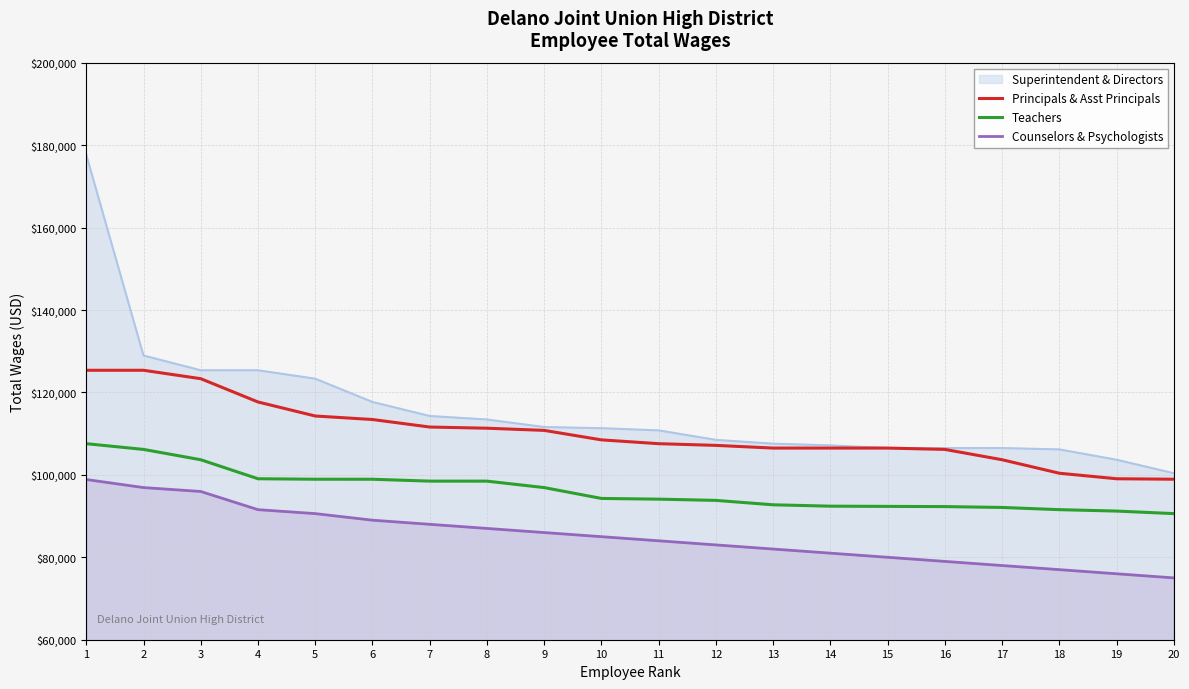

True or false: Principals & Asst Principals has more than 2 interior local peaks.

False